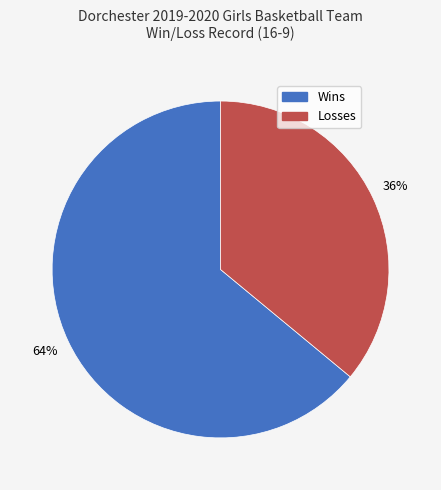

Which category has the biggest portion of the pie?

Wins